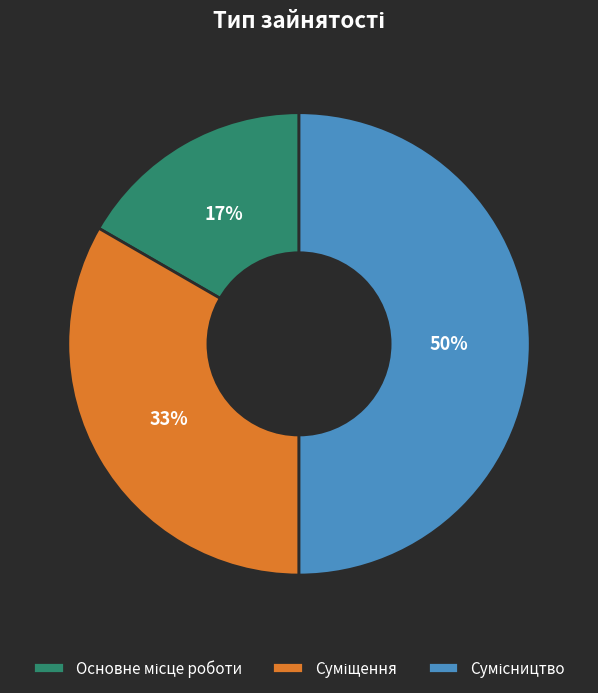

To the nearest percent, what is the difference between the largest and smallest slice percentages?

33%